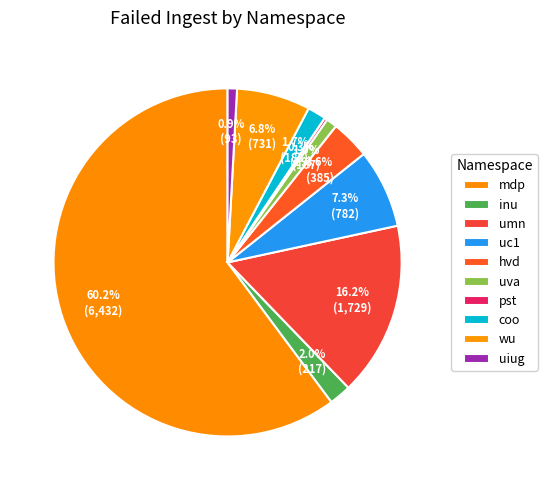

Count the number of slices in the pie.

10